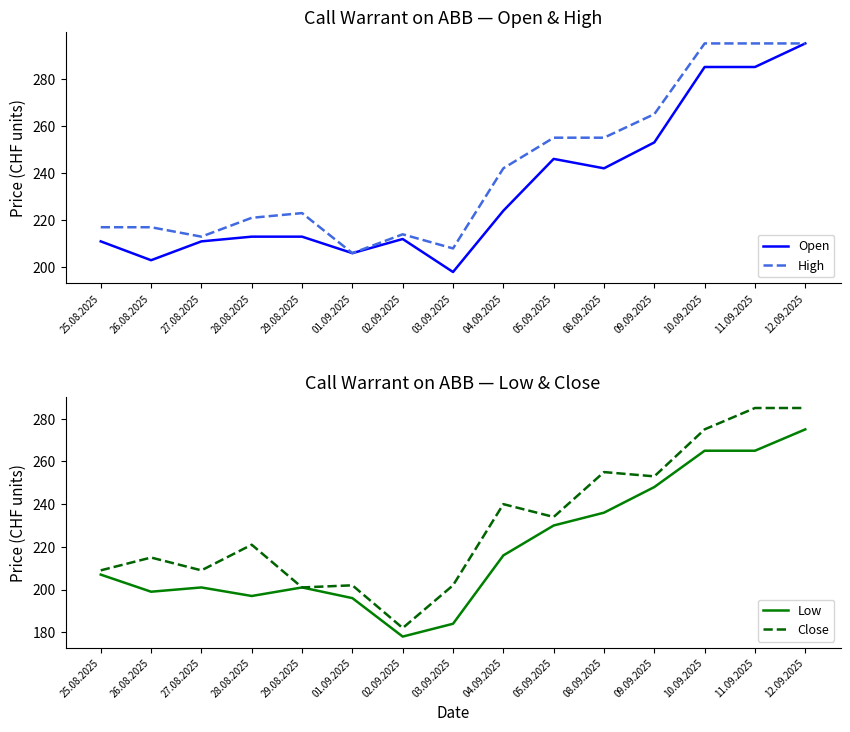

How many interior local peaks does the Close series have?

5